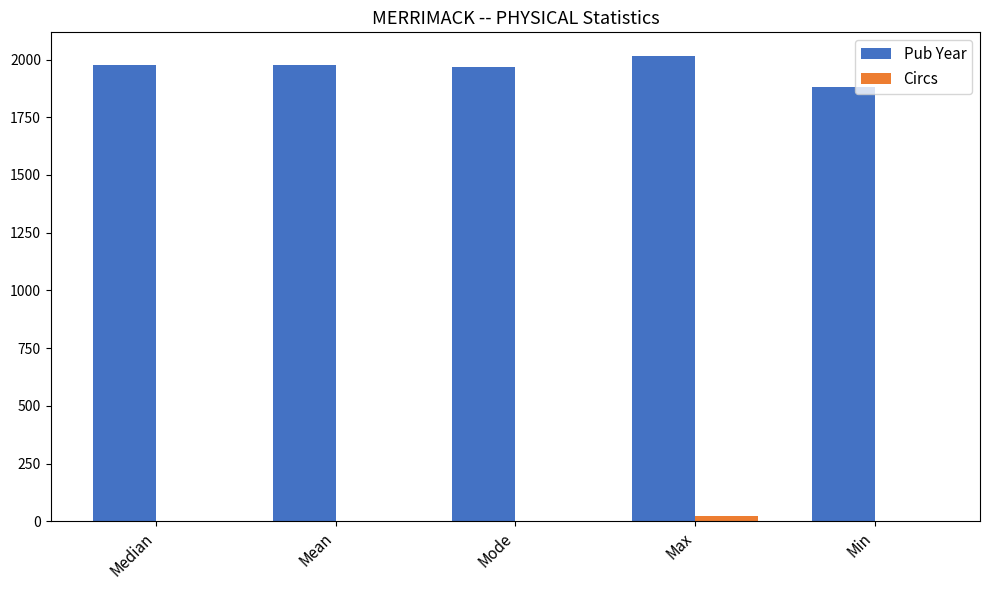

The Pub Year series shows 1977 at Median. True or false?

True